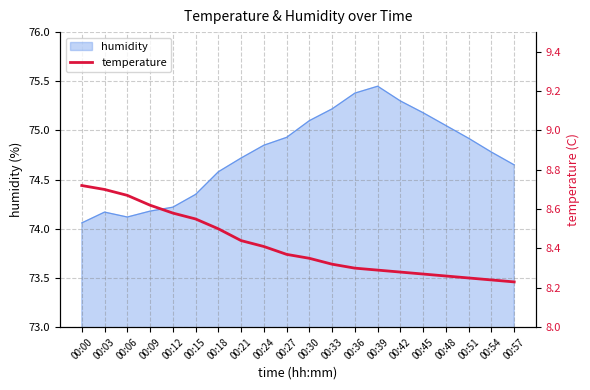

Reading left to right, what are all the values shown in this chart?

8.7	8.7	8.7	8.6	8.6	8.6	8.5	8.4	8.4	8.4	8.3	8.3	8.3	8.3	8.3	8.3	8.3	8.2	8.2	8.2